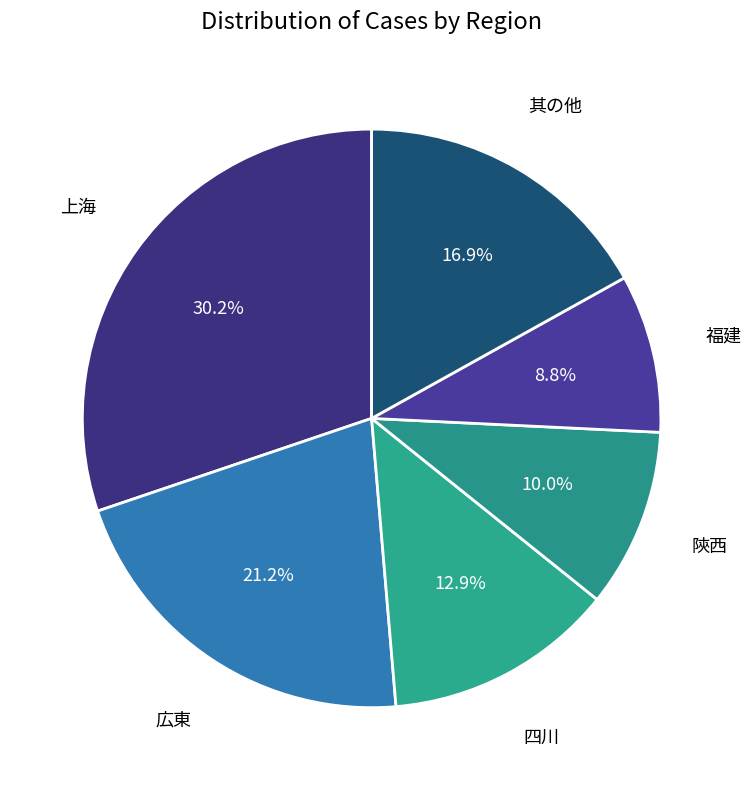

What is the smallest slice in the pie chart?

福建